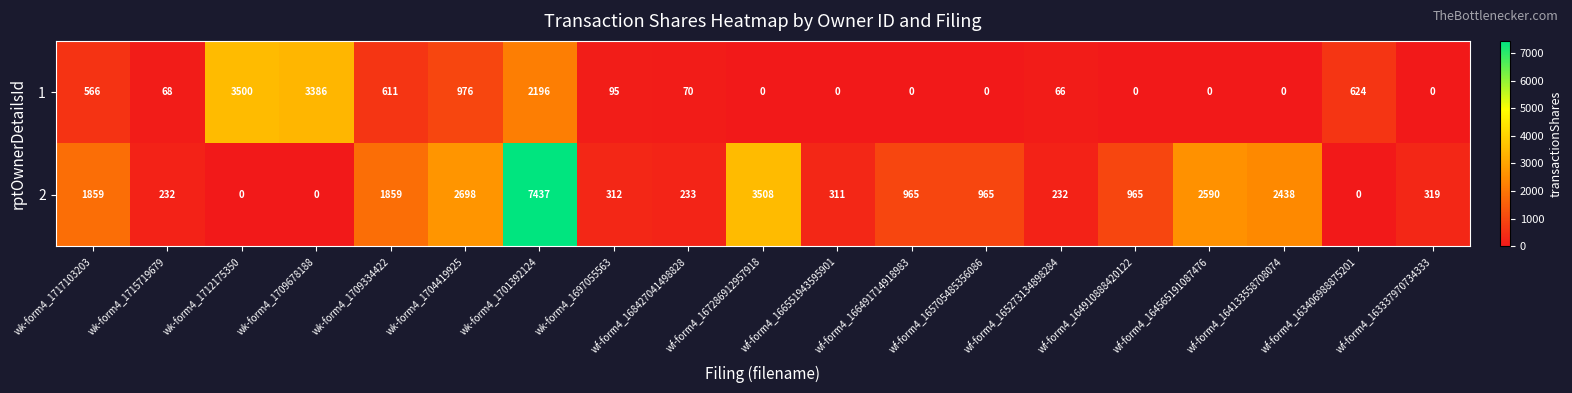

How many data points does each series have?

19